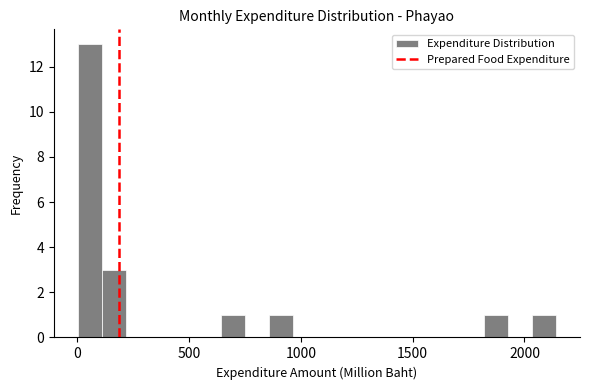

Around what value on the x-axis is the tallest bar? Give the approximate position of its centre, as read against the axis.

50